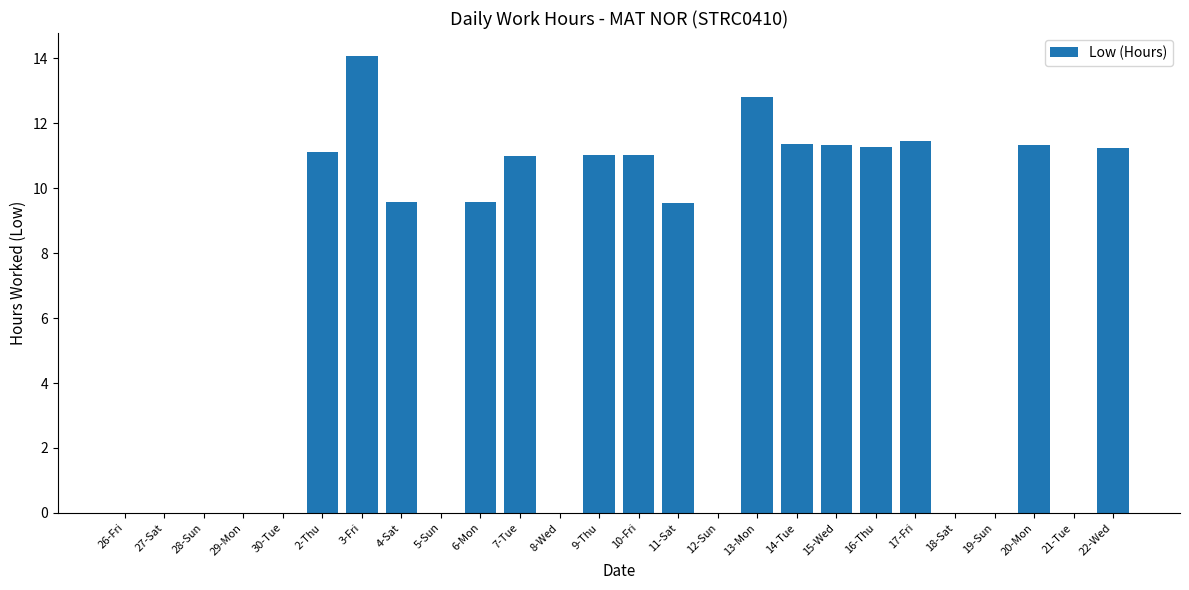

Where does the data first go above 9?

2-Thu